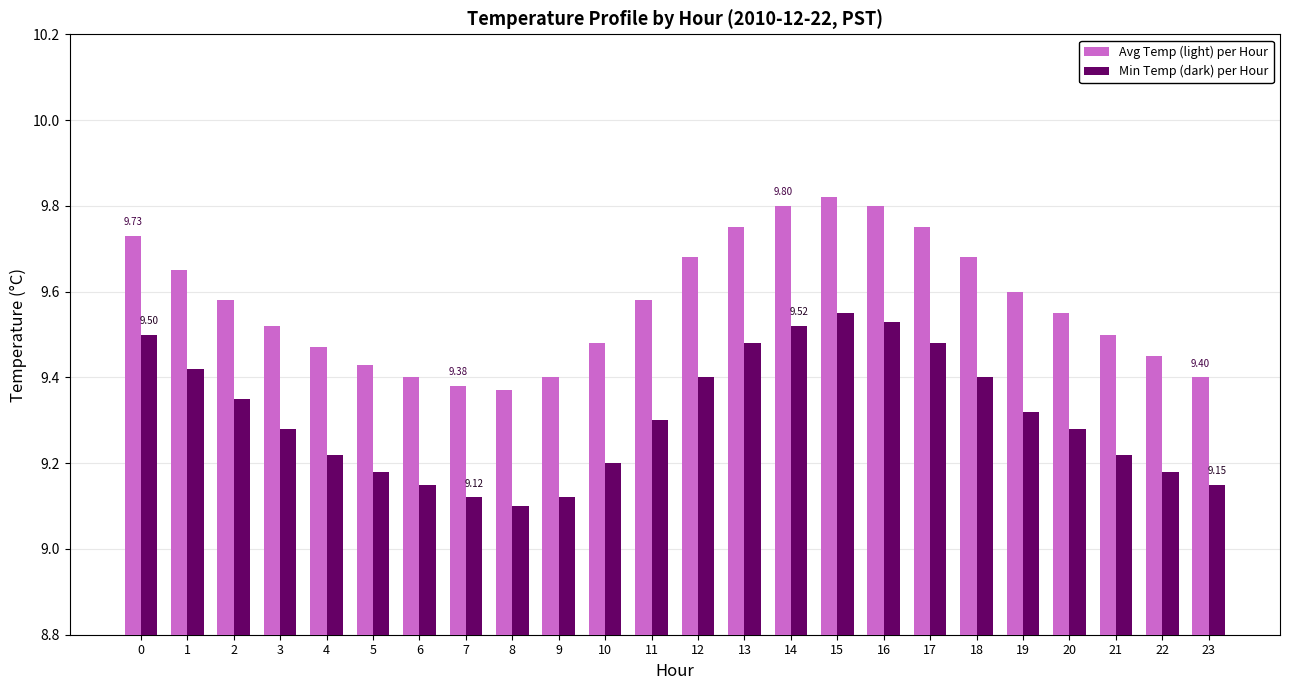

What is the difference between the highest and lowest values at 14?

0.3